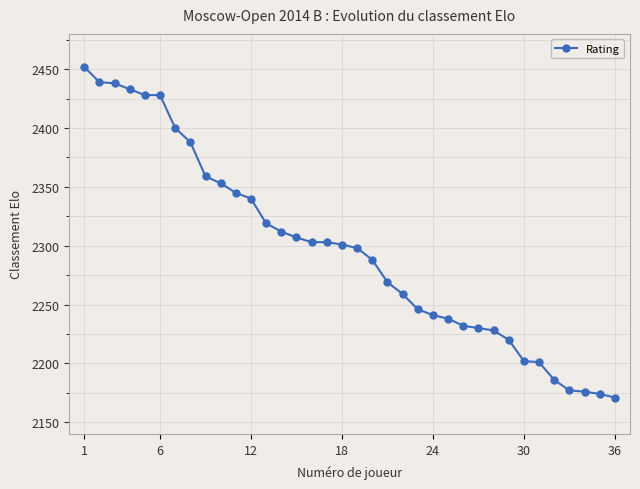

What is the difference between the maximum and minimum values?

281